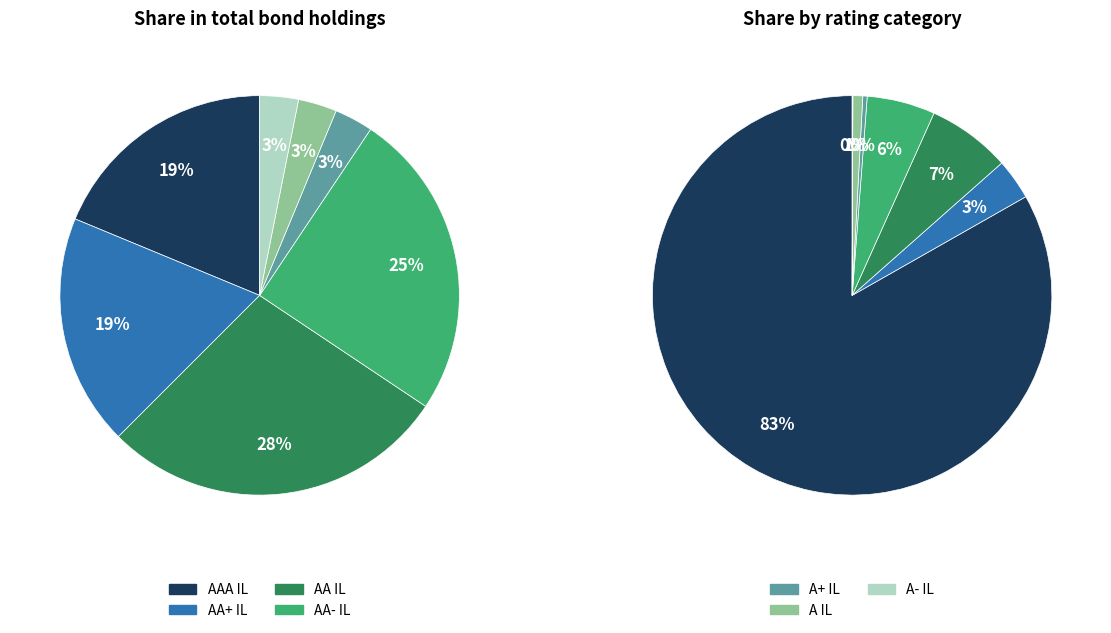

Is AA- IL the majority of the pie?

No